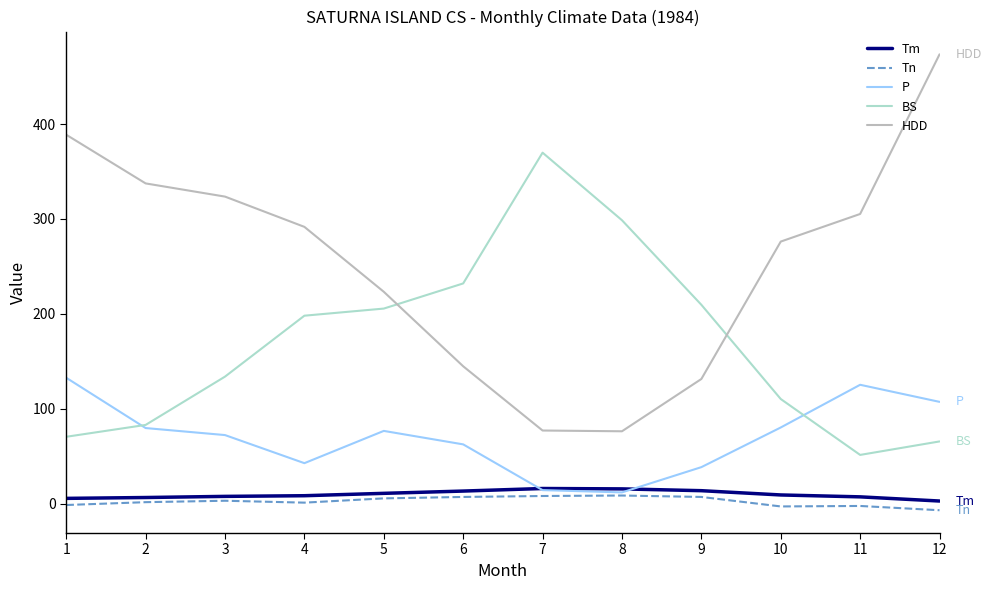

Is it true that BS equals 180.5 at 3?

False